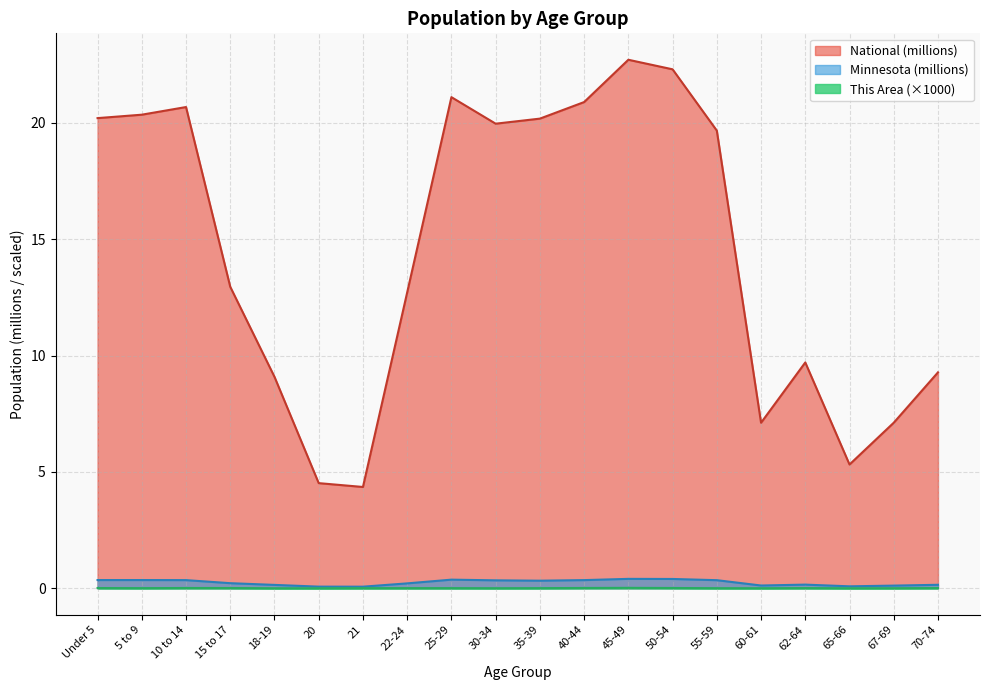

What is the sum of the Minnesota values at 65-66 and 40-44?

0.4